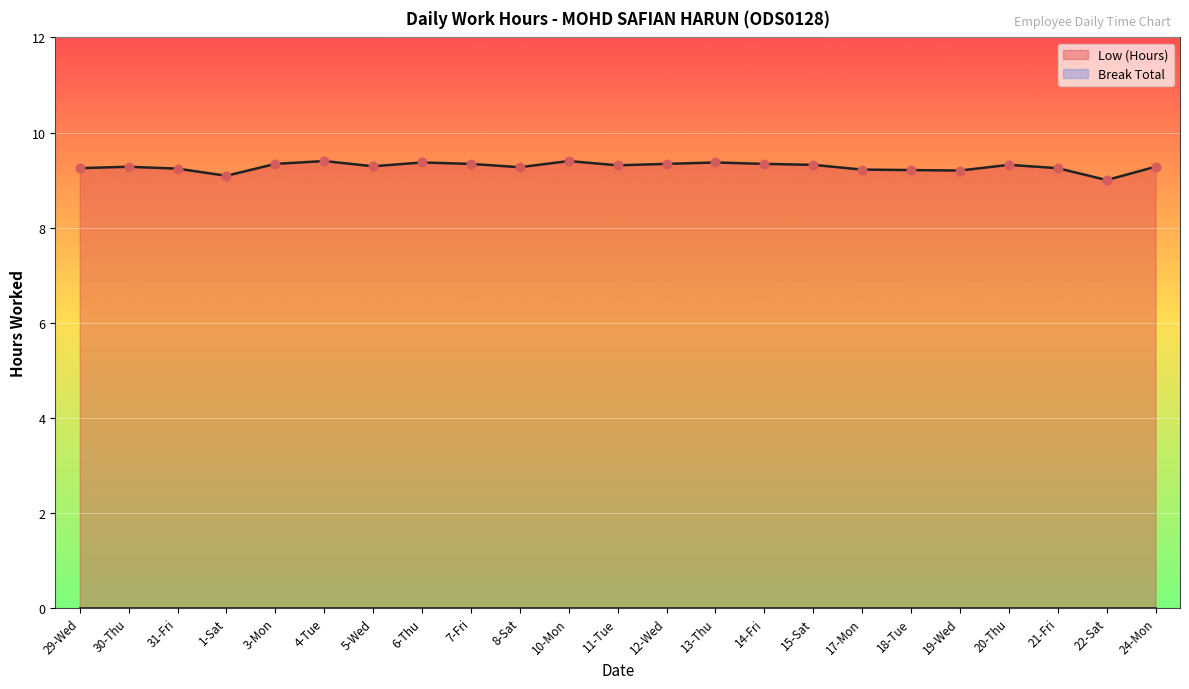

Between 22-Sat and 19-Wed, which is larger?

19-Wed